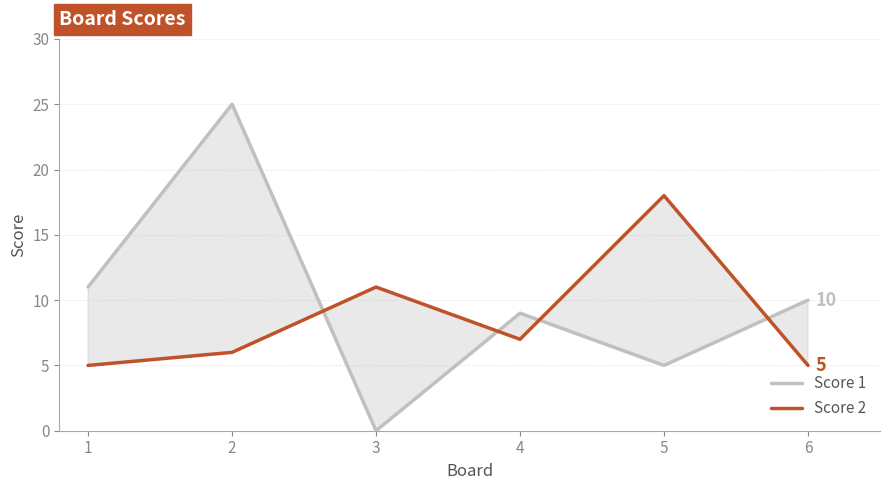

How many lines are shown in the chart?

2